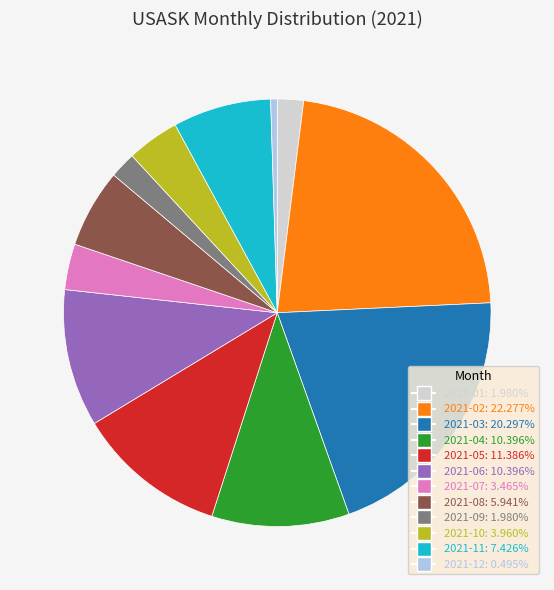

What is the ratio of the value at 2021-03 to the value at 2021-08?

3.4